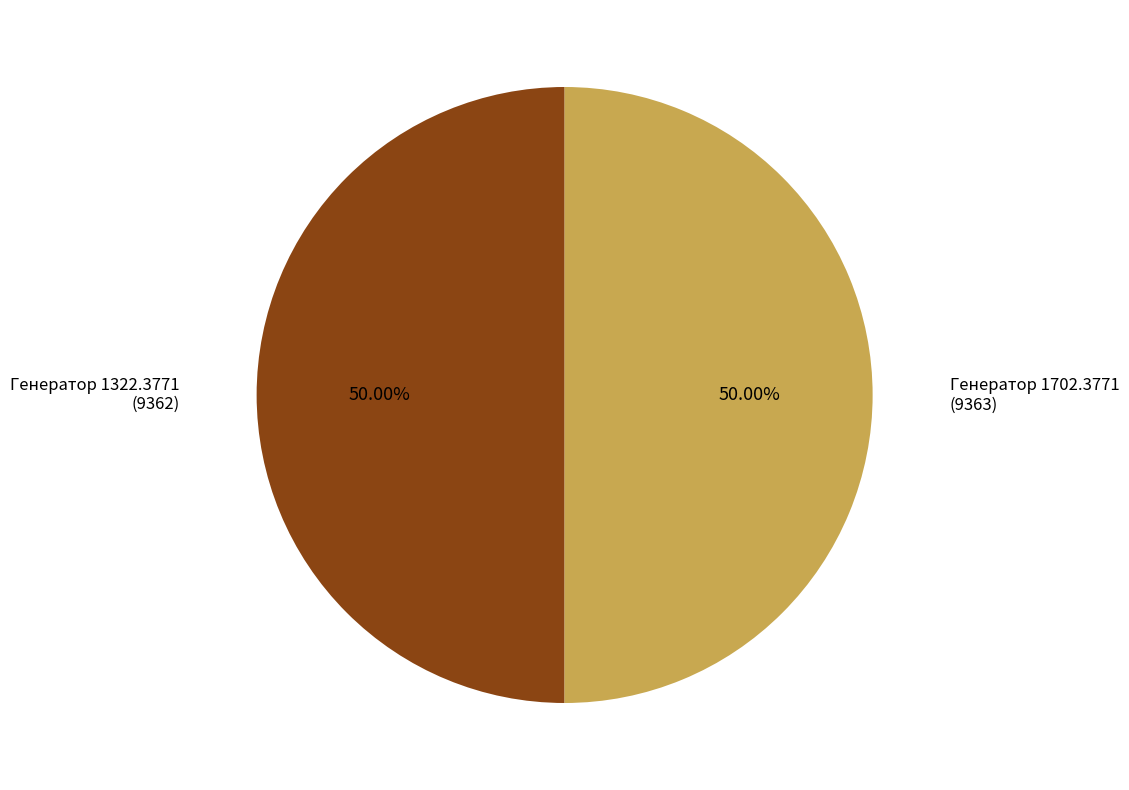

What is the largest slice in the pie chart?

Генератор 1702.3771